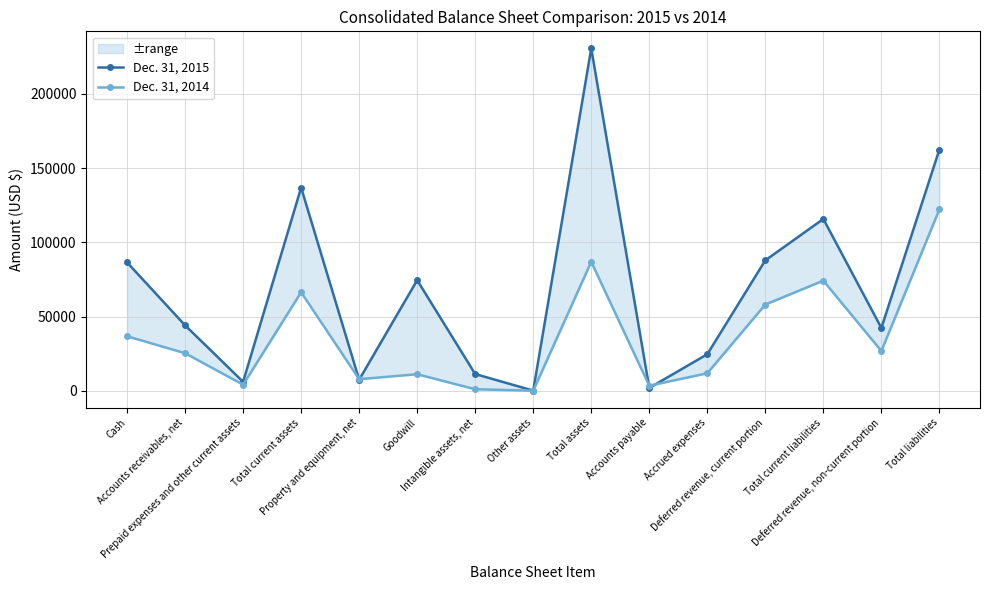

What is the approximate value of Dec. 31, 2014 at Cash, to the nearest 10?

36820